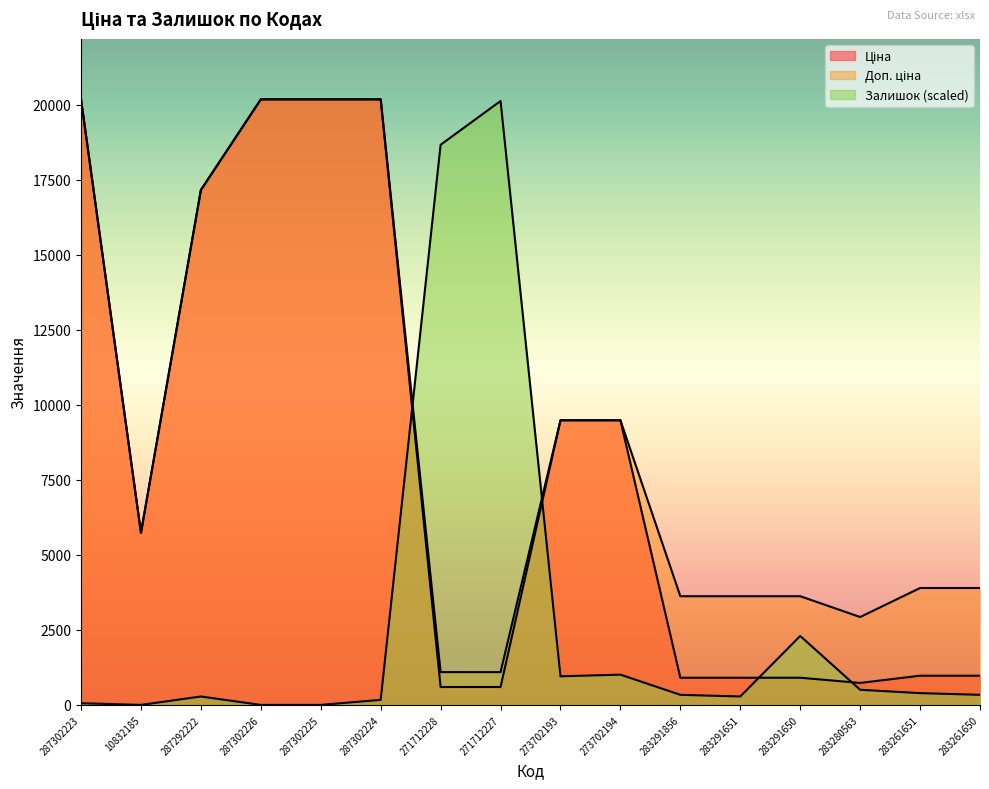

At which label does Доп. ціна reach its peak?

287302223